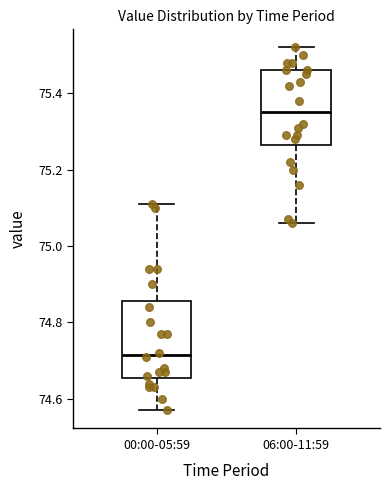

Reading left to right, read every box against the y-axis: the position of its median line, the range the box covers, and the ends of its whiskers. The values are not printed on the chart, so give them approximately, as read against the axis.

00:00-05:59: median 74.72, box 74.66 to 74.86, whiskers 74.58 to 75.12
06:00-11:59: median 75.36, box 75.26 to 75.46, whiskers 75.06 to 75.52